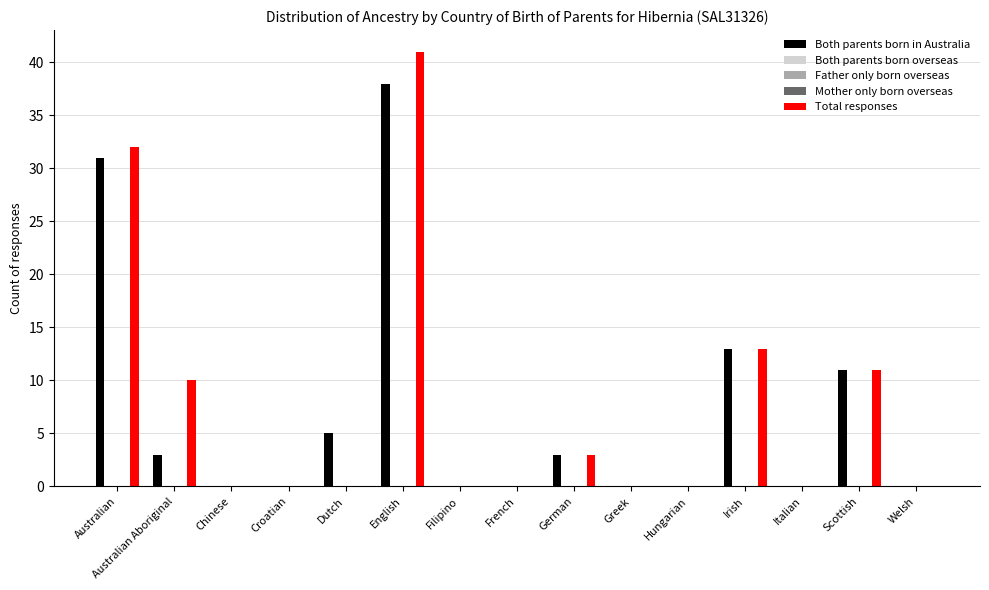

Reading left to right, extract all data points from this chart.

Both parents born in Australia: 31	3	0	0	5	38	0	0	3	0	0	13	0	11	0
Both parents born overseas: 0	0	0	0	0	0	0	0	0	0	0	0	0	0	0
Father only born overseas: 0	0	0	0	0	0	0	0	0	0	0	0	0	0	0
Mother only born overseas: 0	0	0	0	0	0	0	0	0	0	0	0	0	0	0
Total responses: 32	10	0	0	0	41	0	0	3	0	0	13	0	11	0